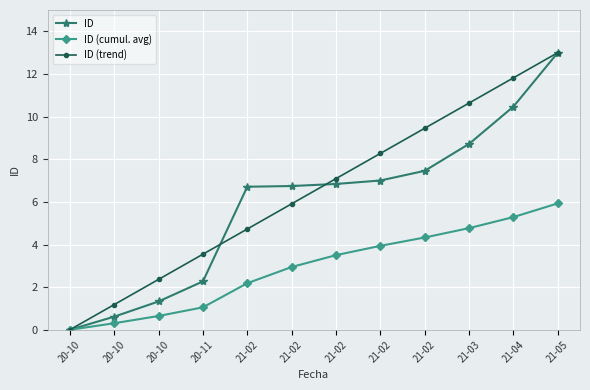

What is the difference between the maximum and minimum values in the ID (trend) series?

13.0